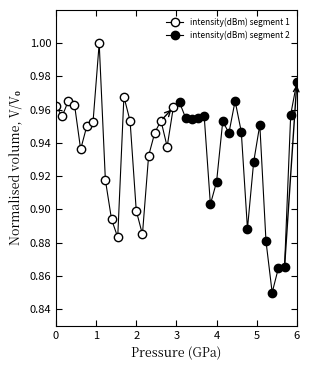

At how many categories does at least one series exceed 0?

20